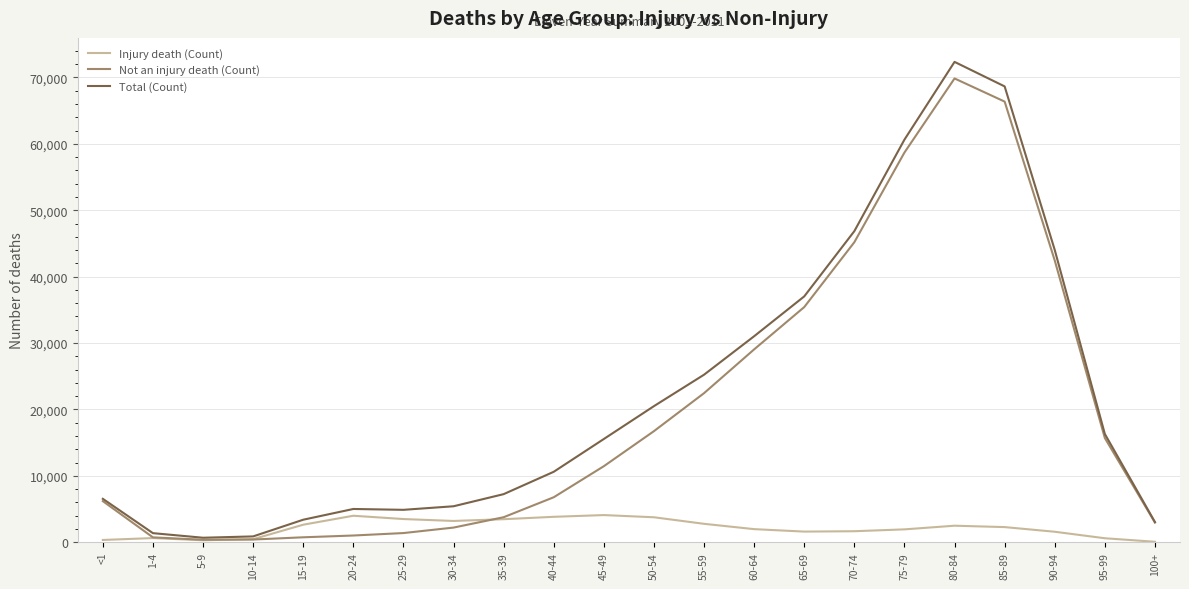

At 80-84, list the series in order from smallest to largest.

Injury death (Count), Not an injury death (Count), Total (Count)